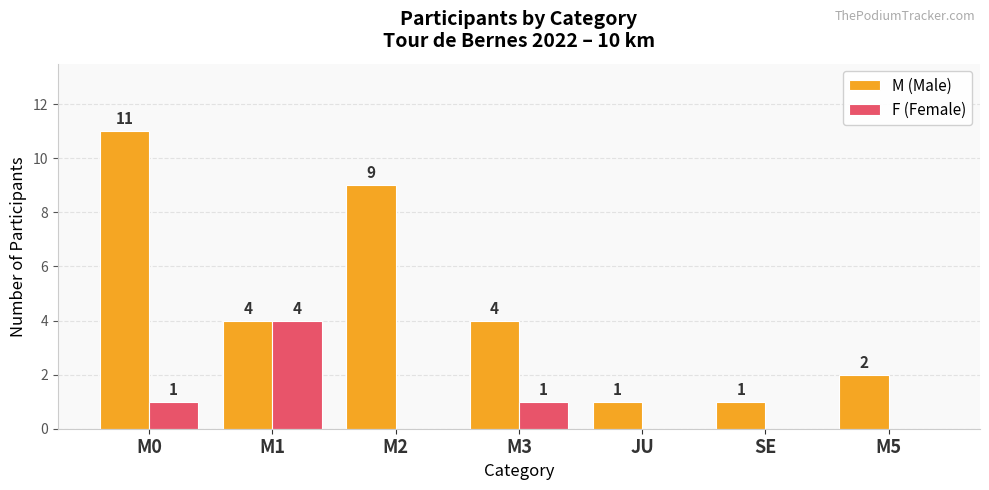

Count the M (Male) values in the range 1 to 9.

6